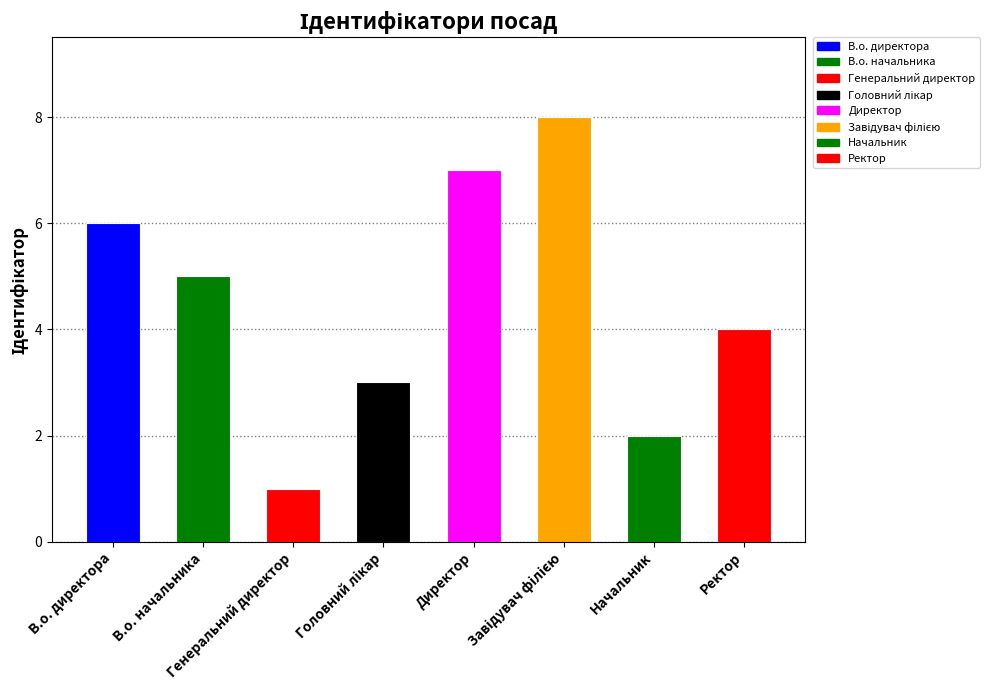

Which label corresponds to the smallest value in the chart?

Генеральний директор